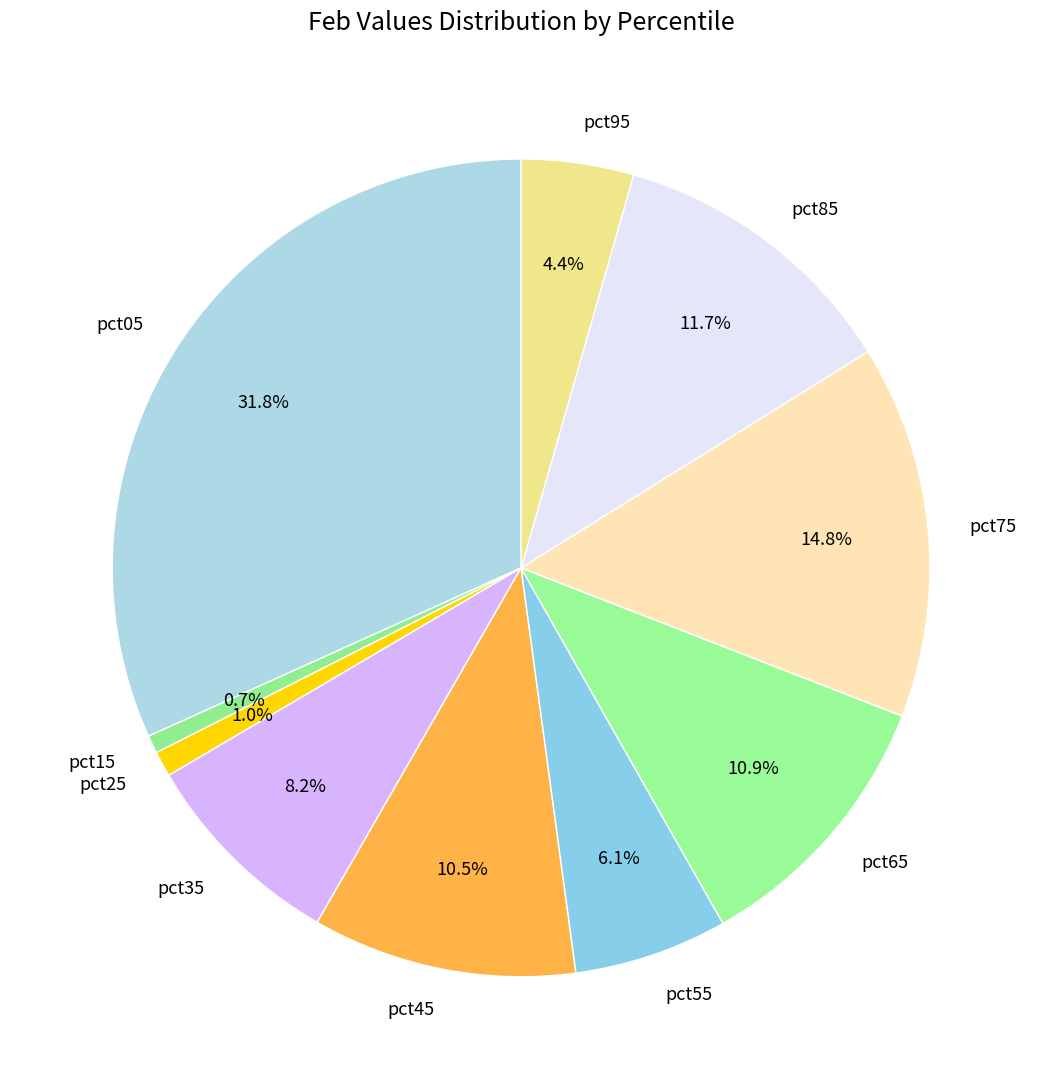

Does pct65 represent more than half of the total?

No